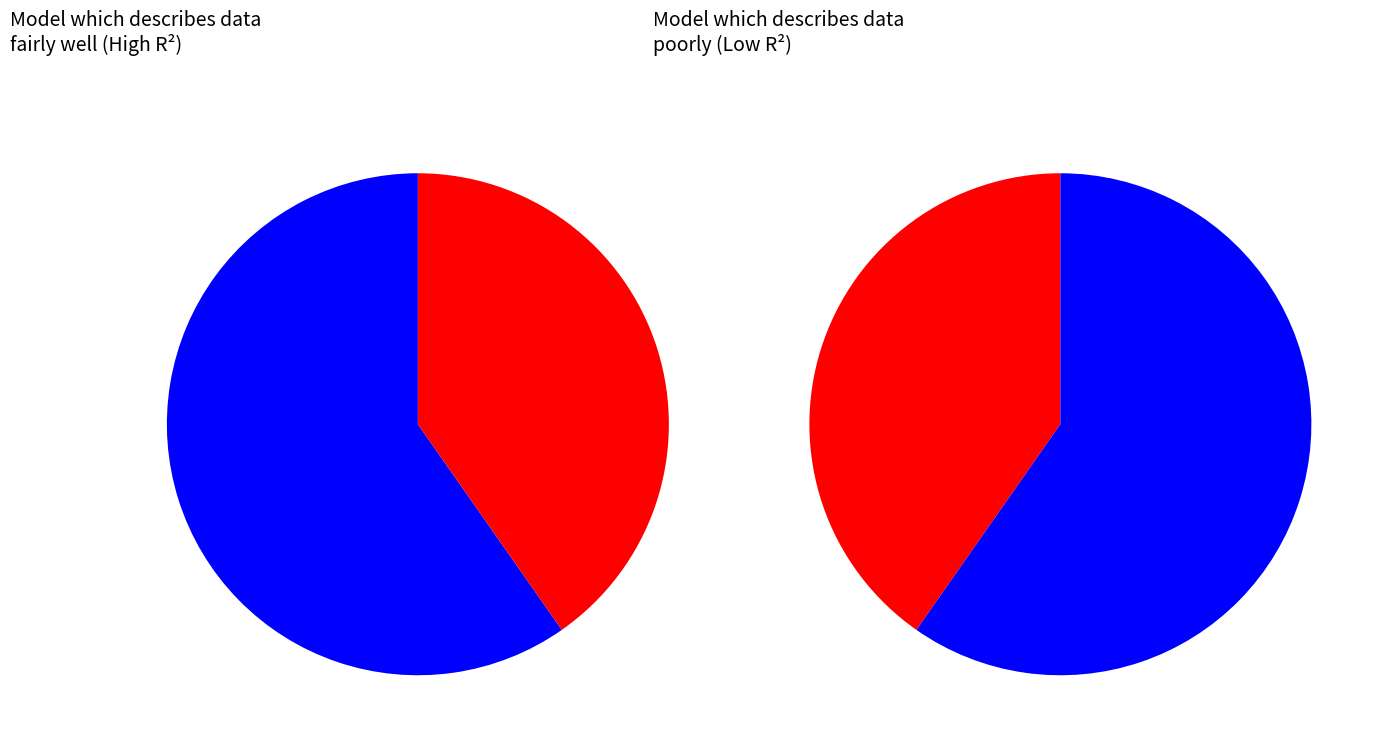

Count the number of slices in the pie.

2